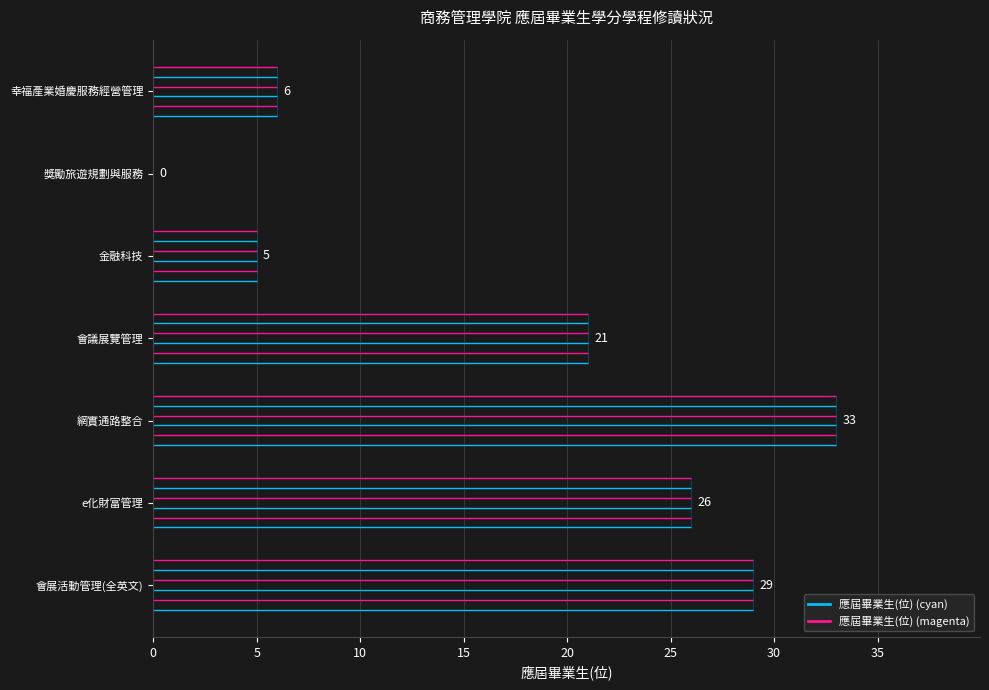

The value at 會議展覽管理 is 5. True or false?

False